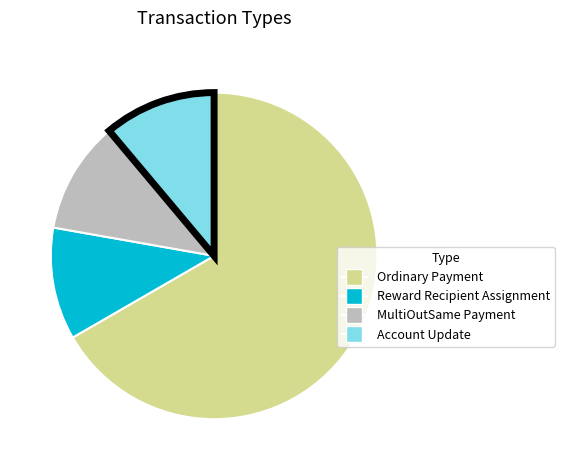

Is there a majority slice in this chart?

Yes